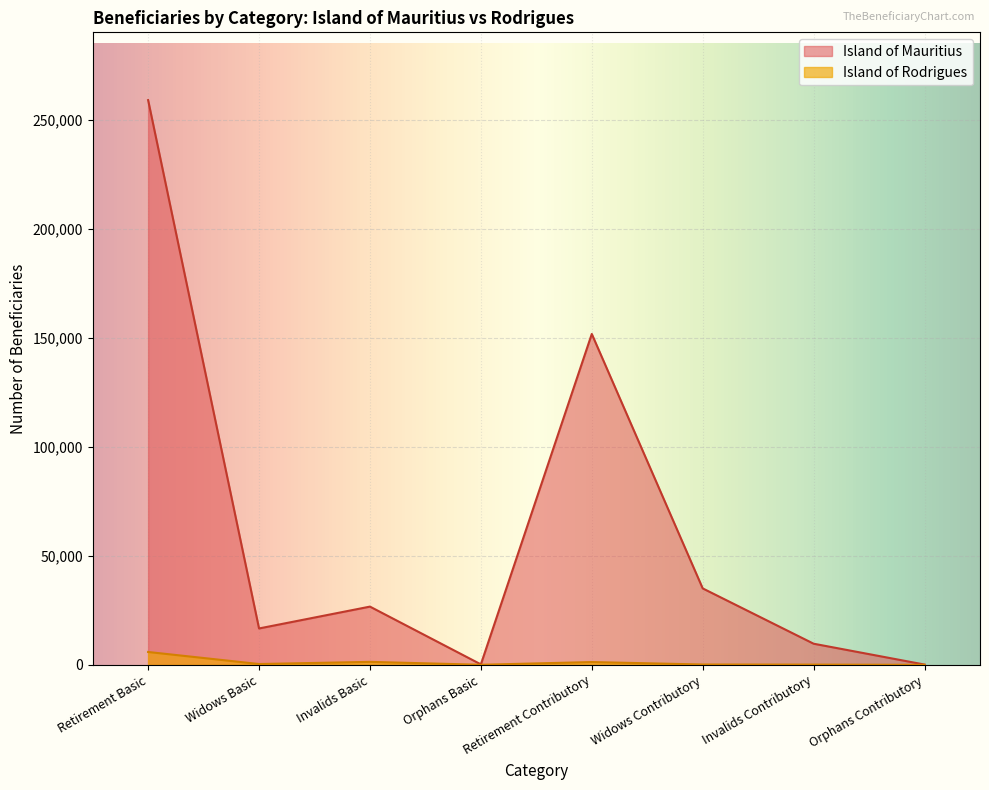

What is the label of the 1st point from the left?

Retirement Basic